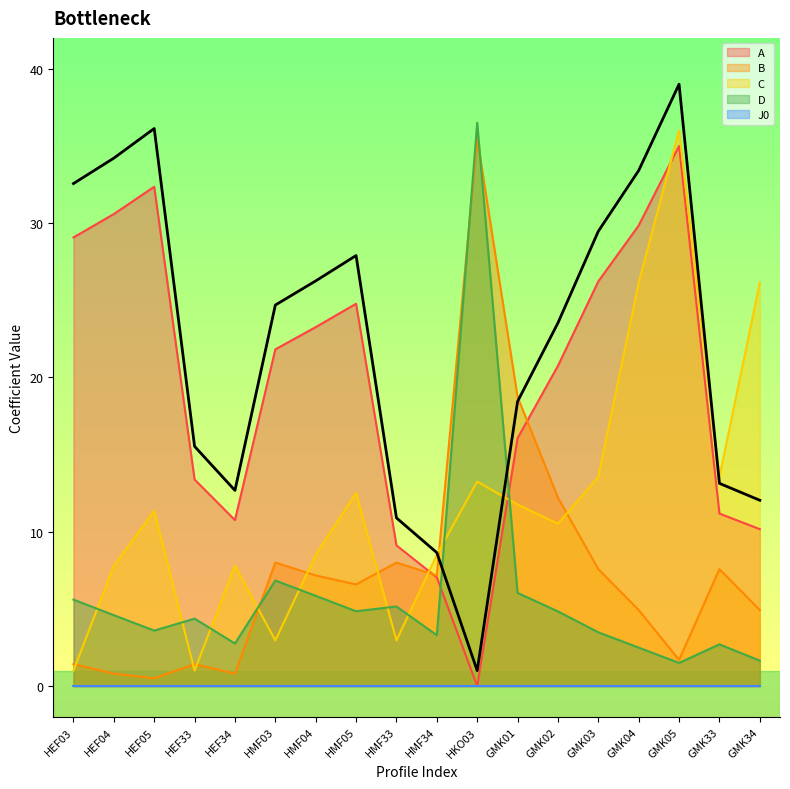

What is the difference between the maximum and minimum values in the C series?

35.0